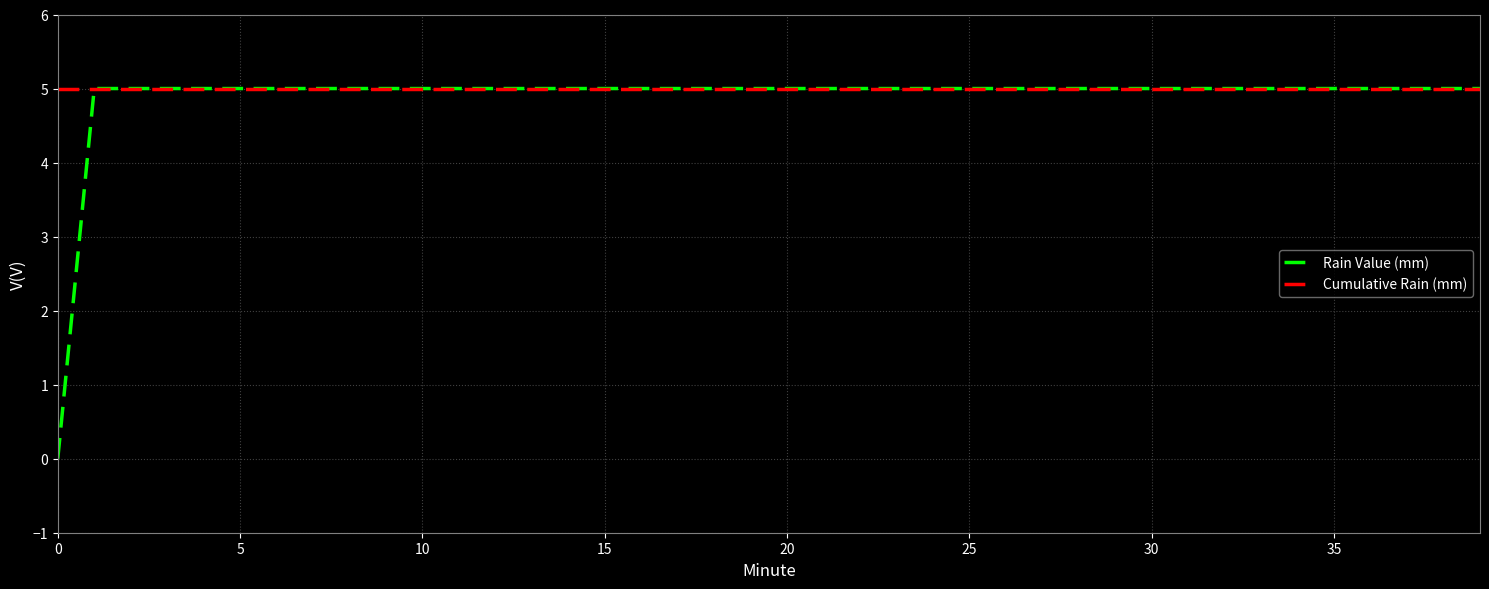

Which series has the widest spread of values?

Rain Value (mm)